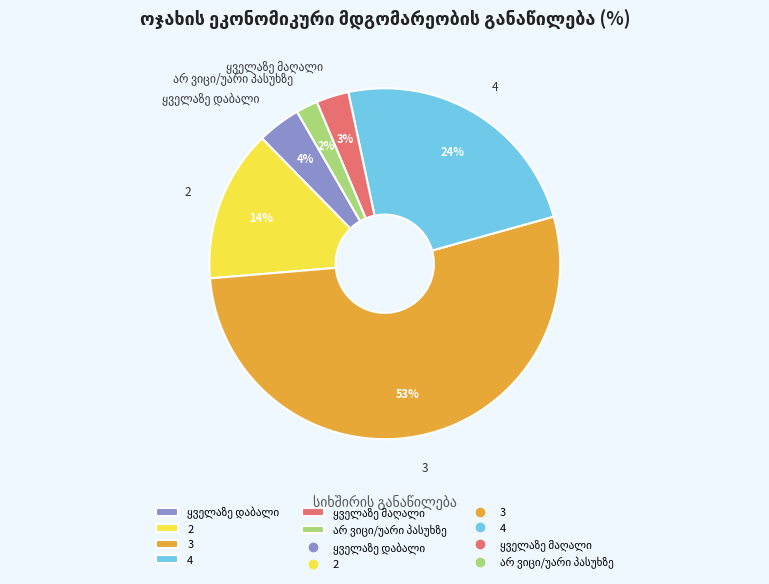

To the nearest percent, what is the average slice percentage?

17%